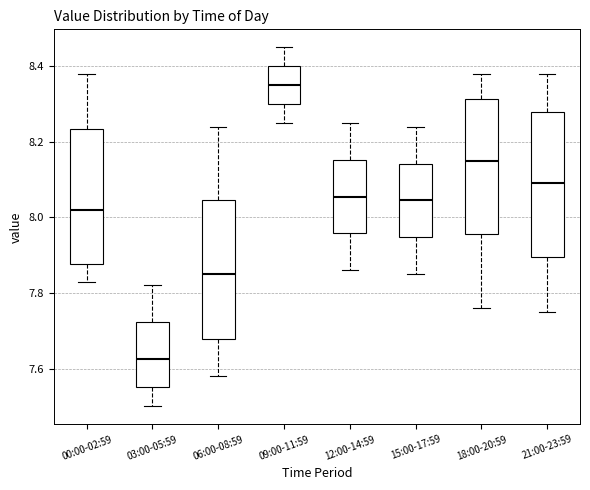

Which box's median line is the lowest?

03:00-05:59